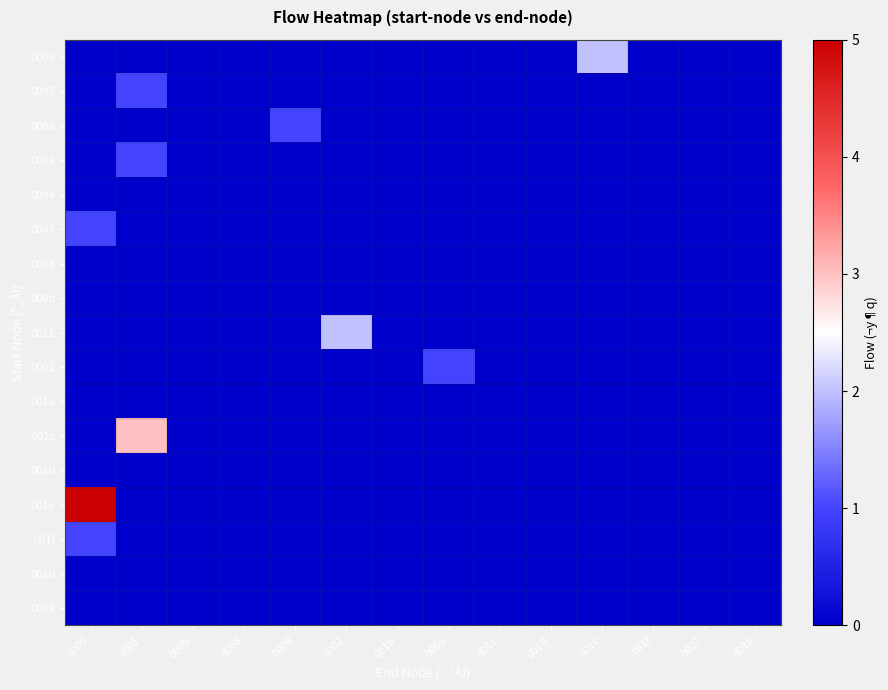

How many data points does each series have?

14